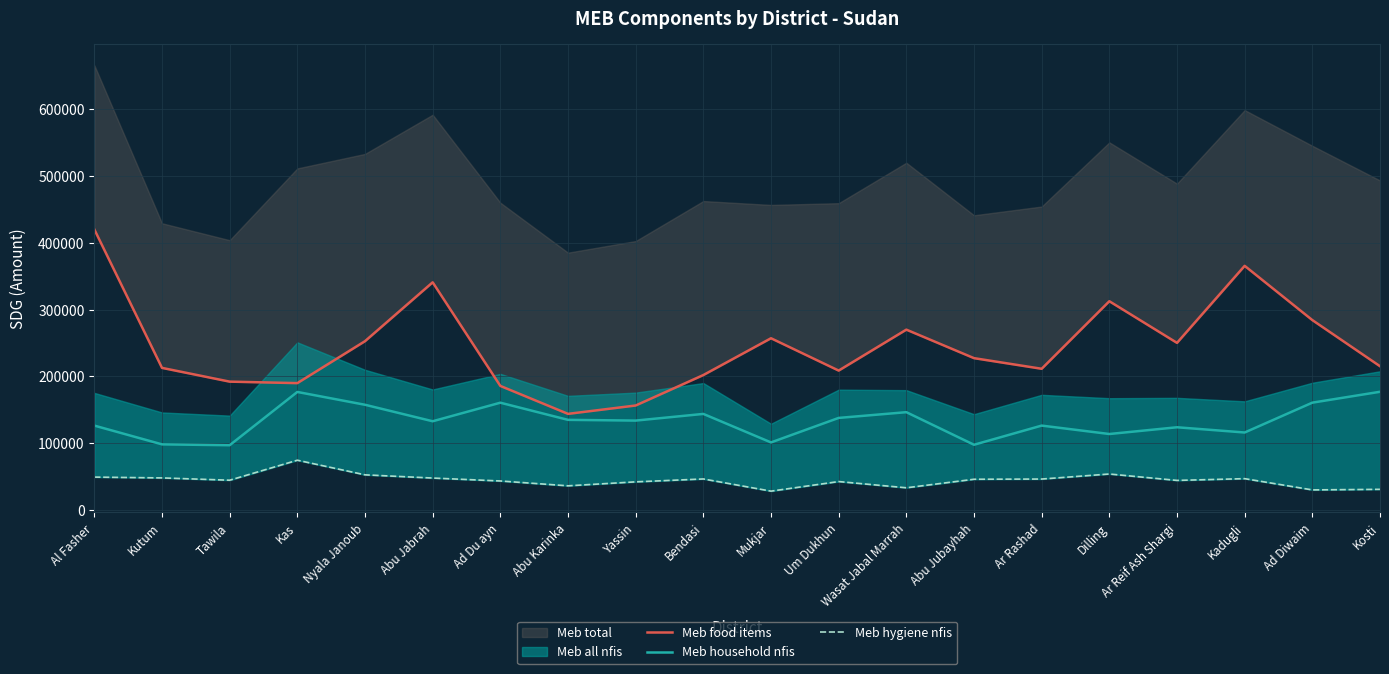

The Meb hygiene nfis series shows 58202.4 at Abu Karinka. True or false?

False